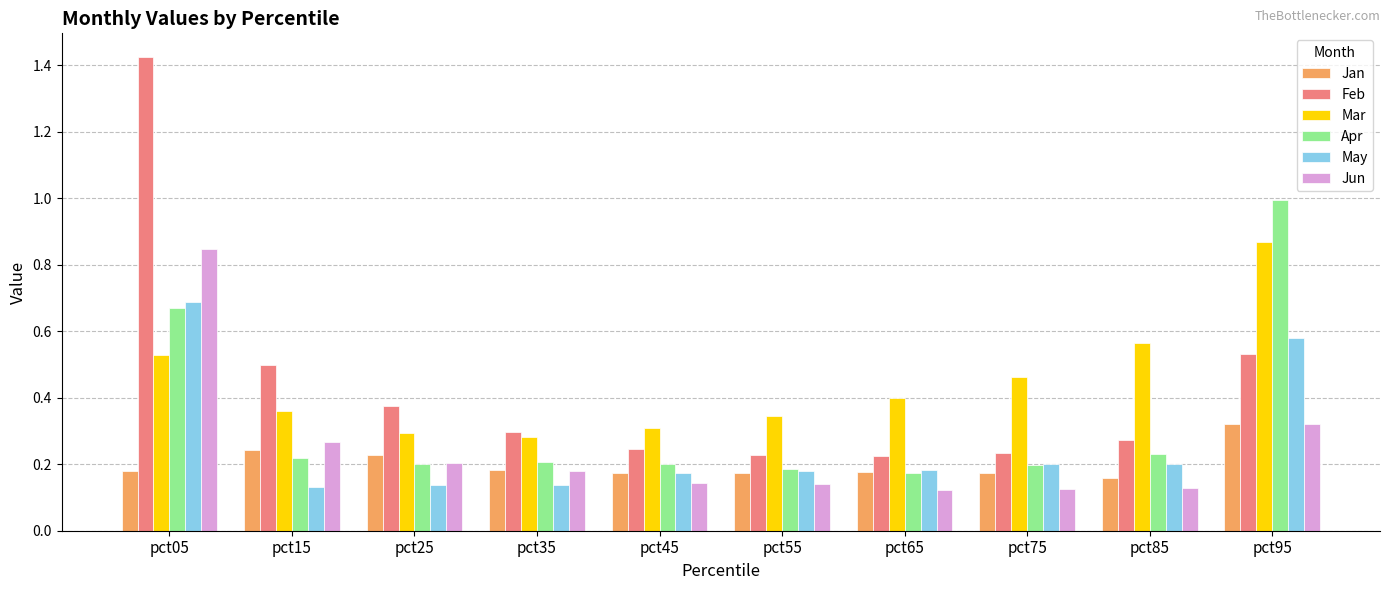

How many bars are there in total?

60